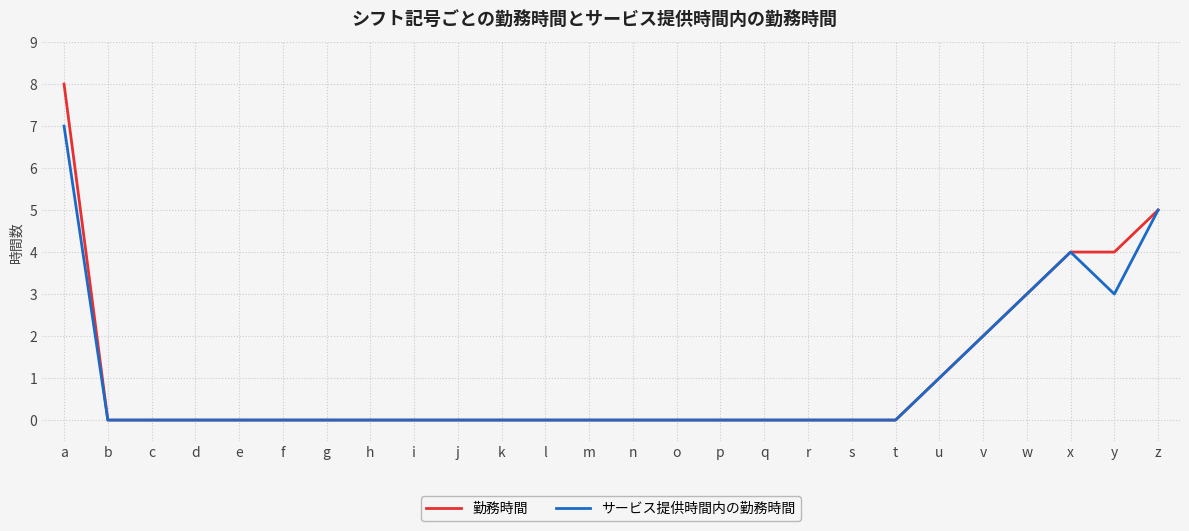

What is the total value across all series at x?

8